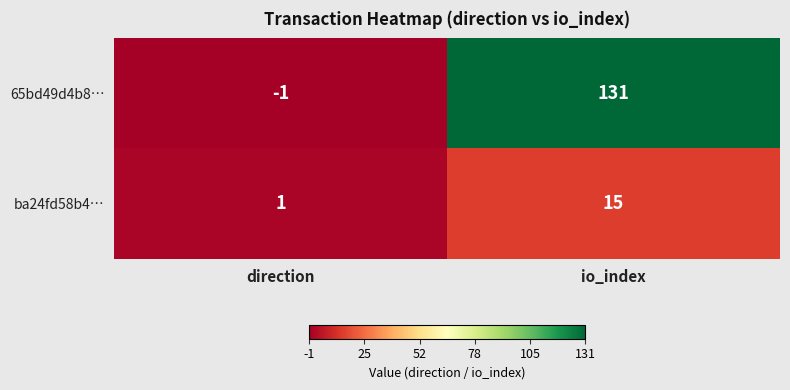

The 65bd49d4b8… series shows 215 at io_index. True or false?

False